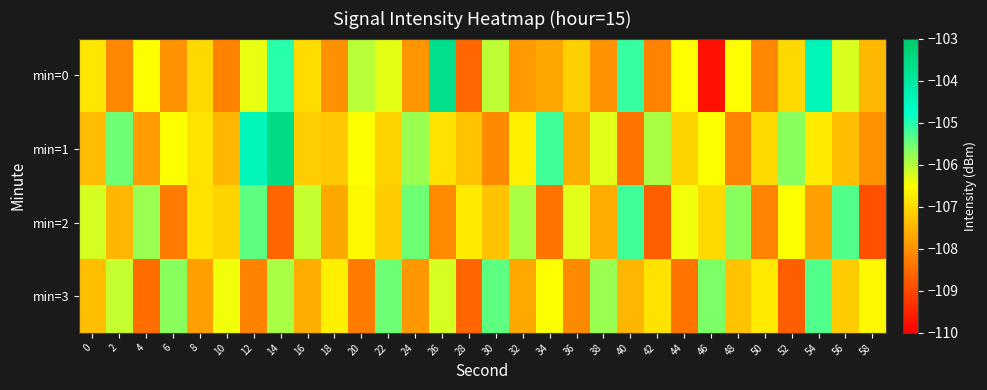

Reading left to right, transcribe all the data shown in this chart.

min=0: 0=-106.8	2=-108.1	4=-106.5	6=-108.0	8=-107.0	10=-108.2	12=-106.3	14=-105.0	16=-107.0	18=-108.0	20=-106.0	22=-106.3	24=-107.9	26=-103.7	28=-108.6	30=-106.0	32=-107.9	34=-107.7	36=-107.2	38=-108.0	40=-105.1	42=-108.2	44=-106.5	46=-109.8	48=-106.5	50=-108.1	52=-107.0	54=-104.4	56=-106.2	58=-107.5
min=1: 0=-107.4	2=-105.5	4=-107.9	6=-106.5	8=-106.9	10=-107.5	12=-104.4	14=-103.5	16=-107.2	18=-107.2	20=-106.5	22=-107.1	24=-105.8	26=-106.9	28=-107.3	30=-108.1	32=-106.7	34=-105.2	36=-107.6	38=-106.3	40=-108.4	42=-105.9	44=-107.1	46=-106.5	48=-108.2	50=-107.0	52=-105.7	54=-106.8	56=-107.4	58=-108.0
min=2: 0=-106.2	2=-107.5	4=-105.8	6=-108.3	8=-106.9	10=-107.1	12=-105.4	14=-108.6	16=-106.1	18=-107.7	20=-106.6	22=-107.2	24=-105.5	26=-108.1	28=-106.8	30=-107.3	32=-105.9	34=-108.4	36=-106.3	38=-107.6	40=-105.2	42=-108.7	44=-106.4	46=-107.0	48=-105.7	50=-108.2	52=-106.5	54=-107.8	56=-105.3	58=-108.9
min=3: 0=-107.4	2=-106.1	4=-108.5	6=-105.7	8=-107.8	10=-106.4	12=-108.2	14=-105.9	16=-107.6	18=-106.7	20=-108.3	22=-105.5	24=-107.9	26=-106.2	28=-108.6	30=-105.4	32=-107.7	34=-106.5	36=-108.1	38=-105.8	40=-107.5	42=-106.9	44=-108.4	46=-105.6	48=-107.3	50=-106.8	52=-108.7	54=-105.3	56=-107.2	58=-106.6